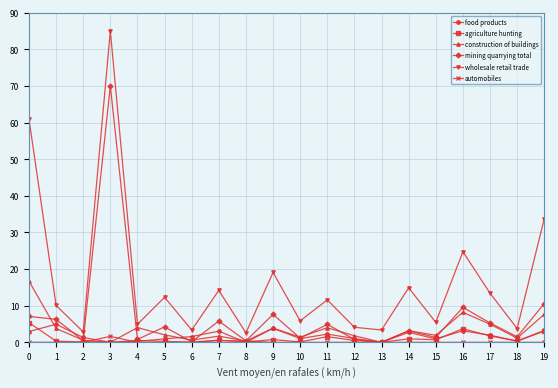

True or false: automobiles and construction of buildings intersect in this chart.

True